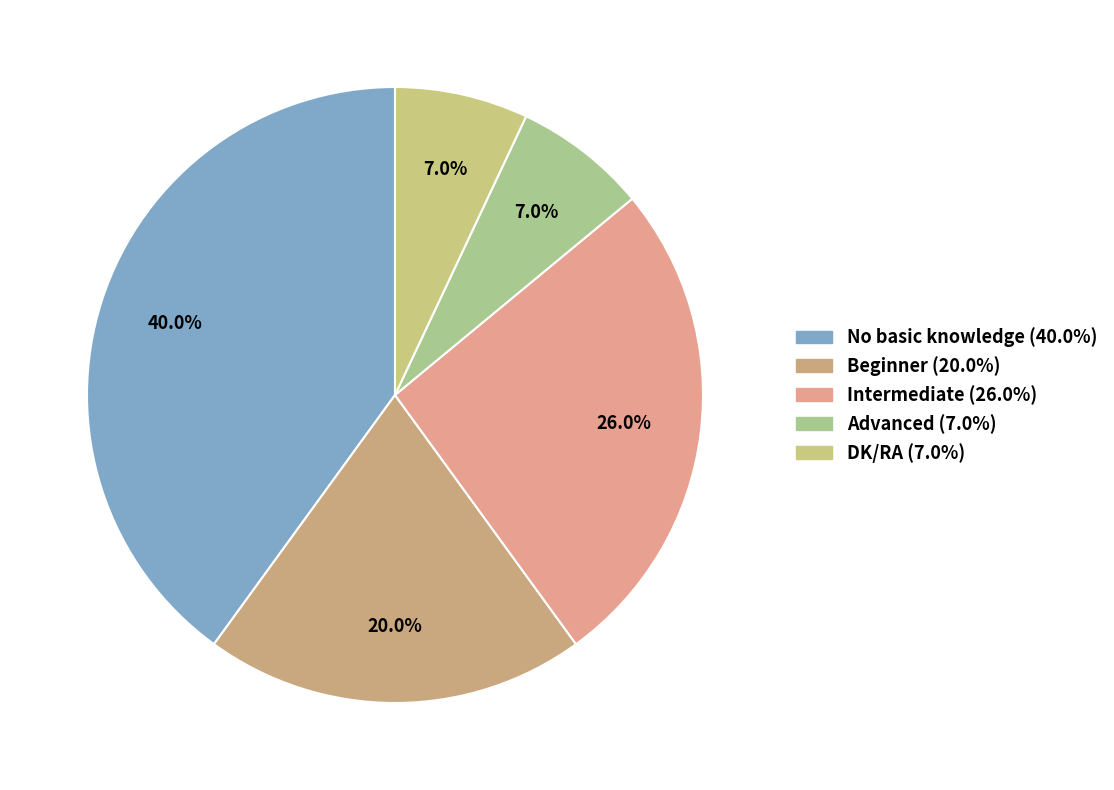

Which category has the biggest portion of the pie?

No basic knowledge